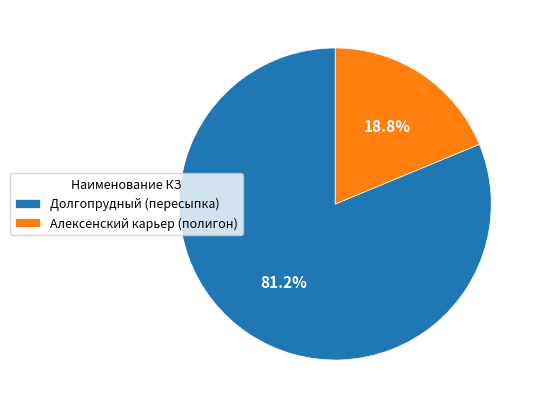

To the nearest percent, what percentage of the pie is Алексенский карьер (полигон)?

19%